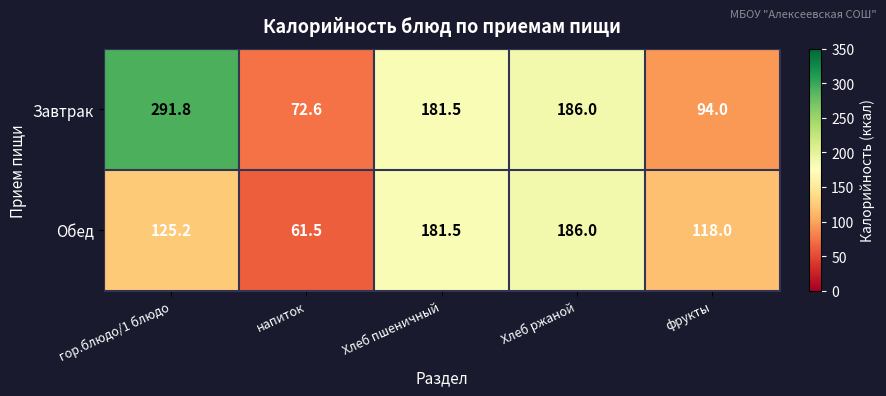

At which label is Обед closest to 123?

гор.блюдо/1 блюдо